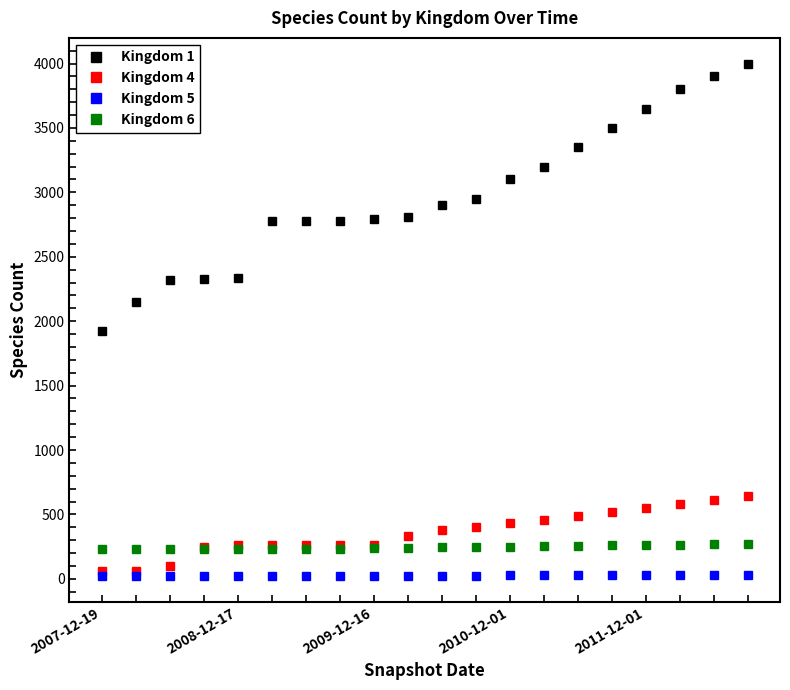

What is the greatest value displayed?

4000